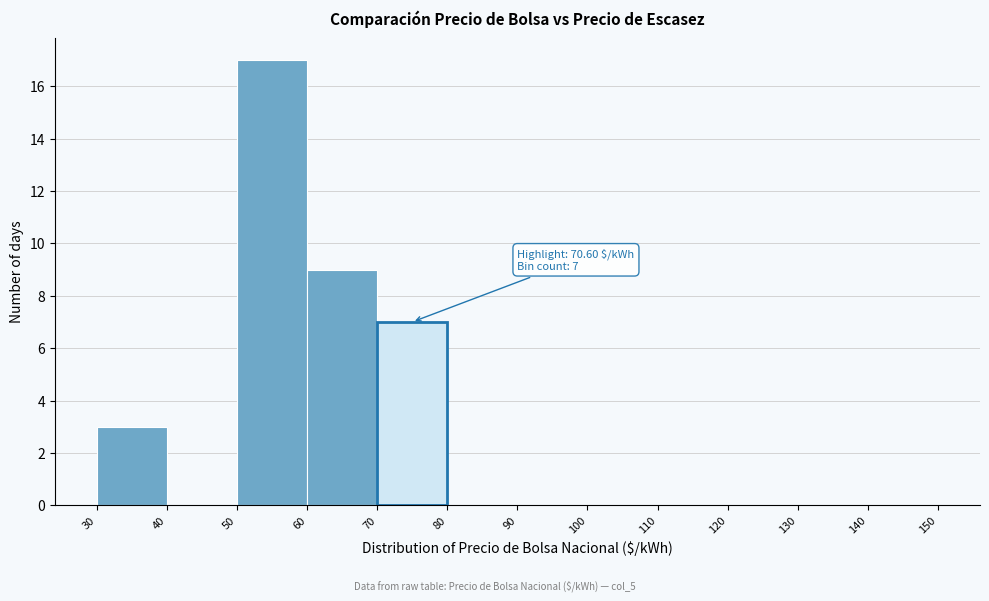

Over which range of the x-axis is the bar tallest?

50 to 60